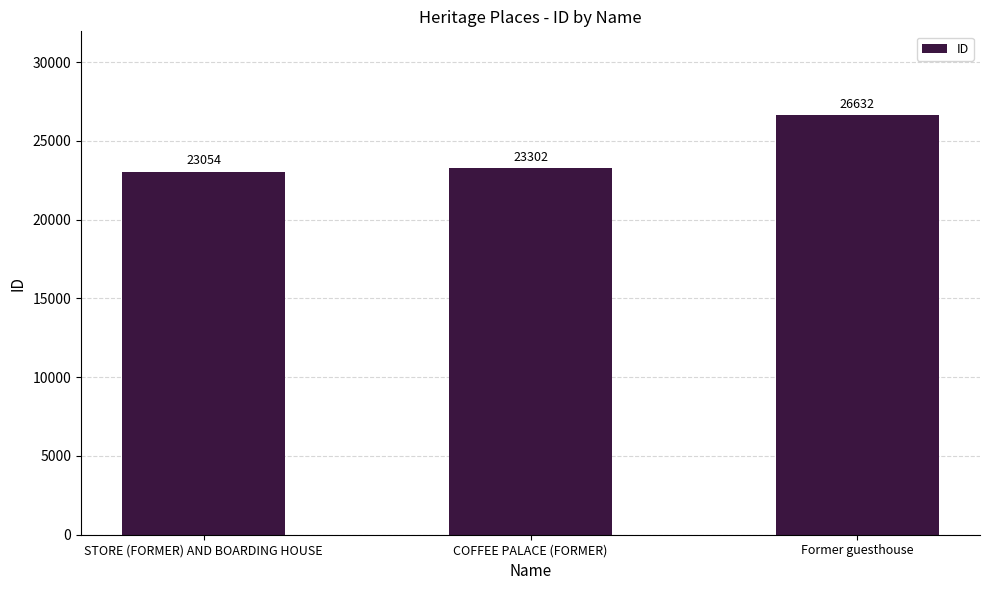

At which category does the chart reach its peak across all series?

Former guesthouse